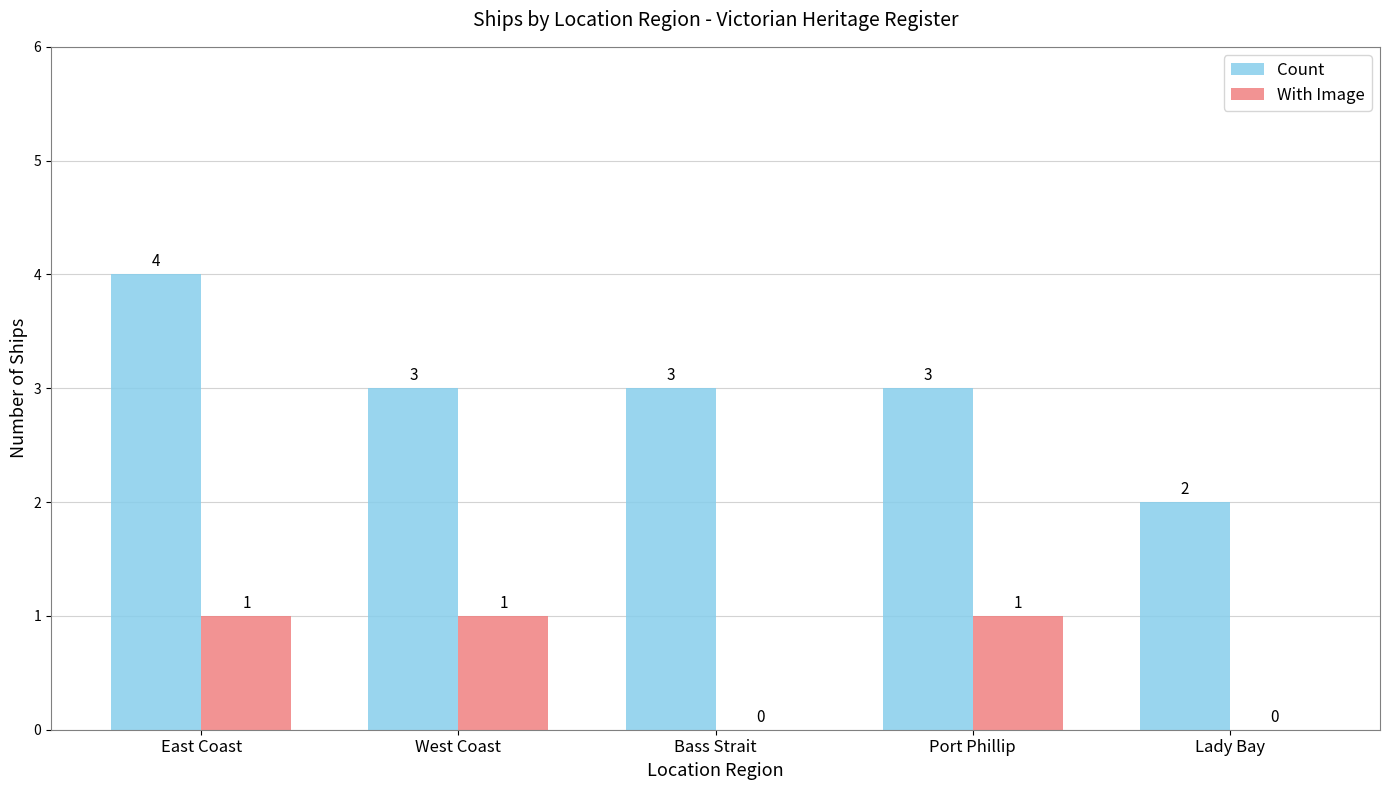

Is it true that With Image equals 0 at Bass Strait?

True